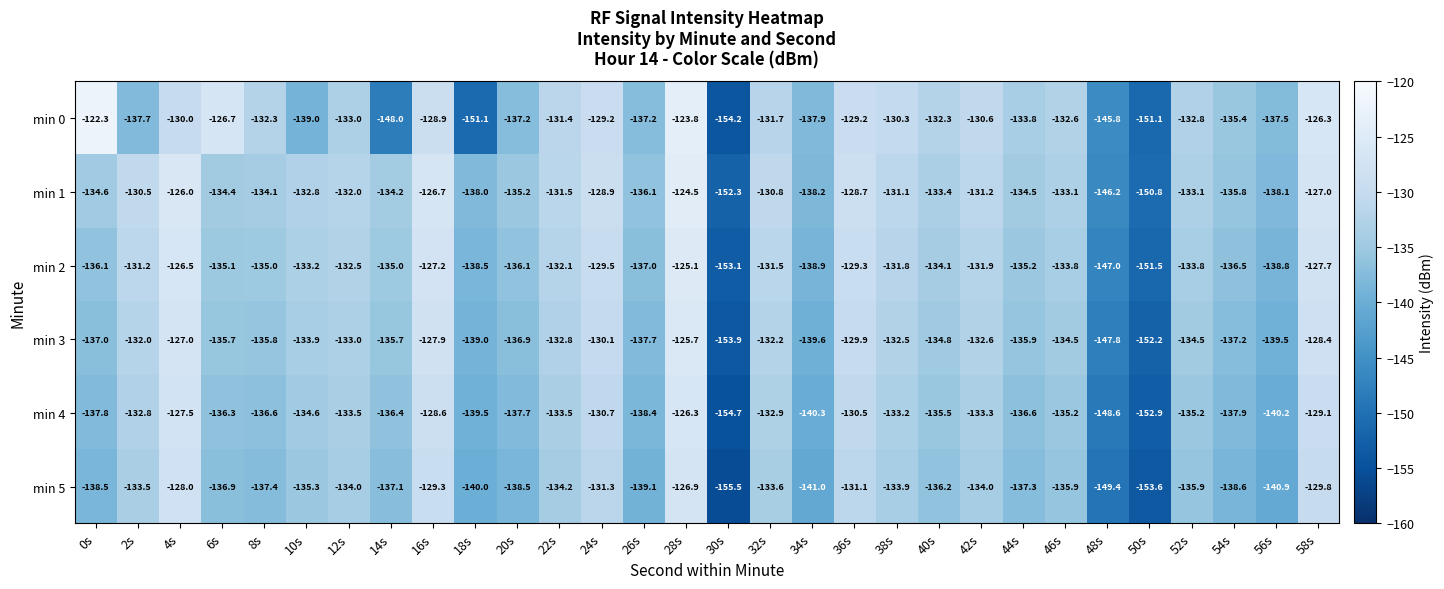

Count the number of categories in the chart.

30